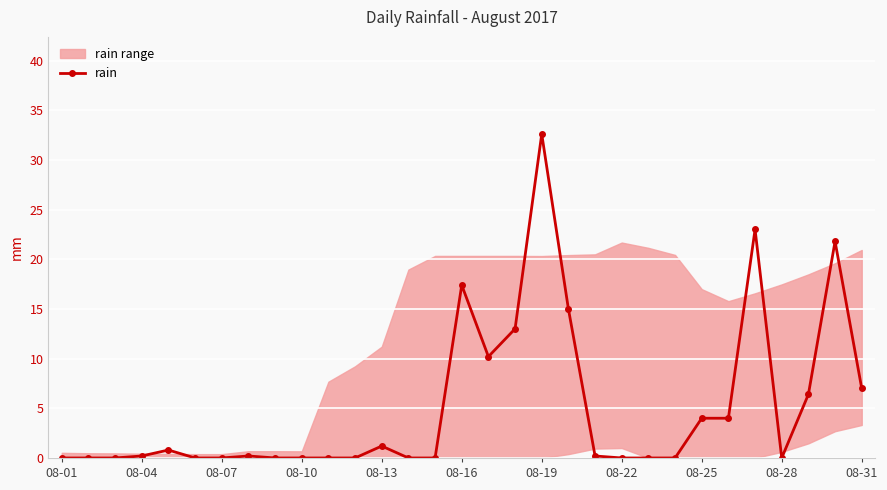

The rain series shows 17.5 at 08-07. True or false?

False